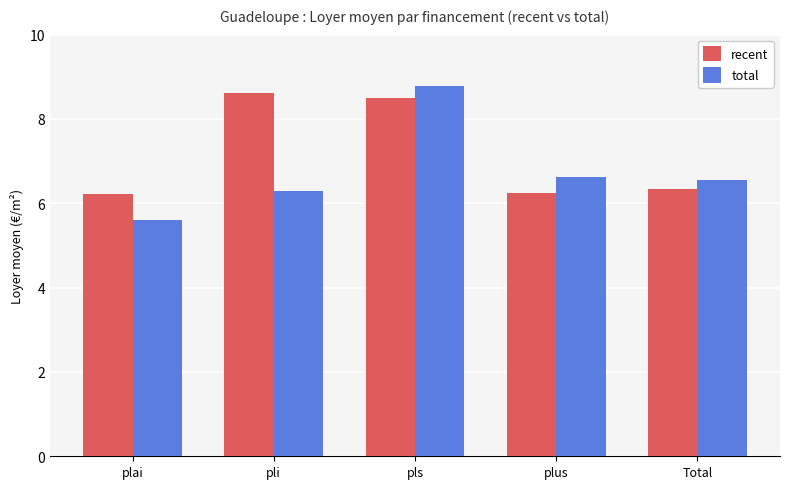

At which category is the sum across all series the highest?

pls